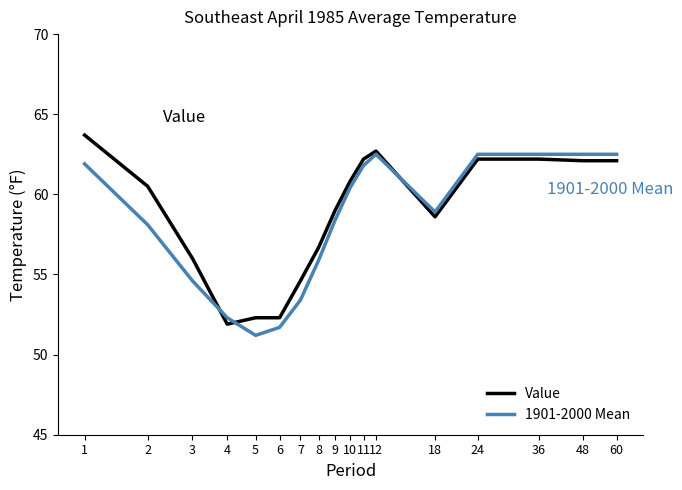

The 1901-2000 Mean series shows 102.4 at 9. True or false?

False